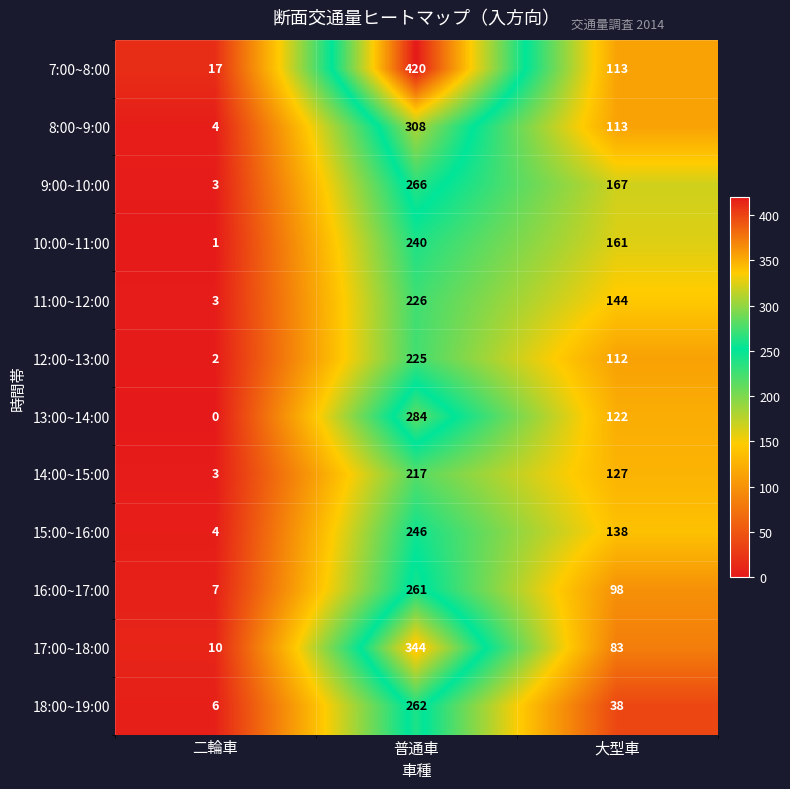

Where is 12:00~13:00 nearest to the value 113?

大型車